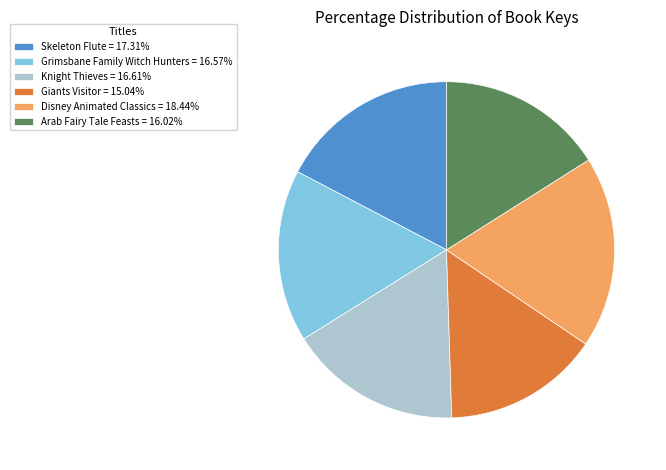

Does Disney Animated Classics = 18.44% represent more than half of the total?

No